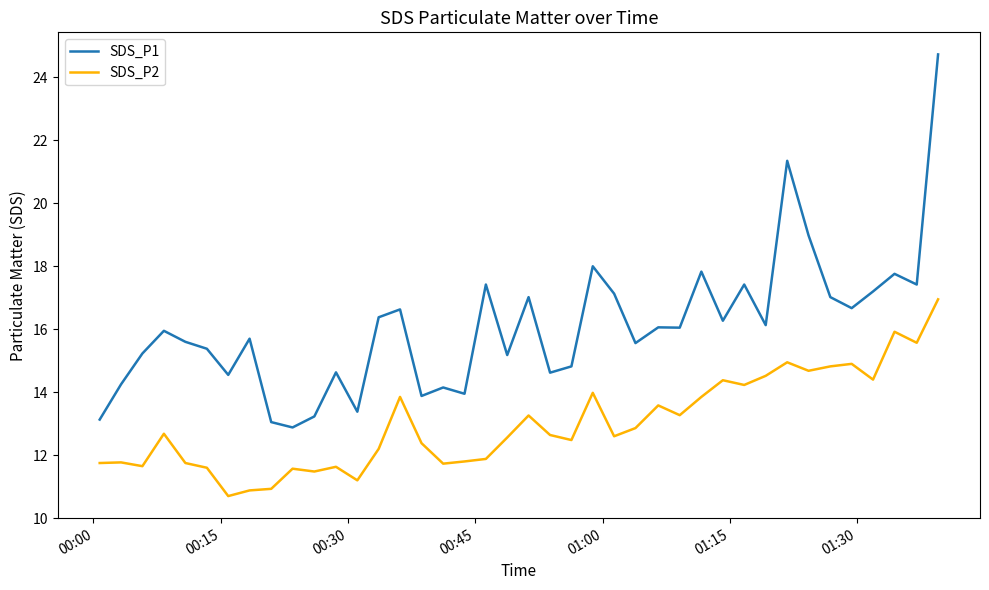

Which series has the widest spread of values?

SDS_P1